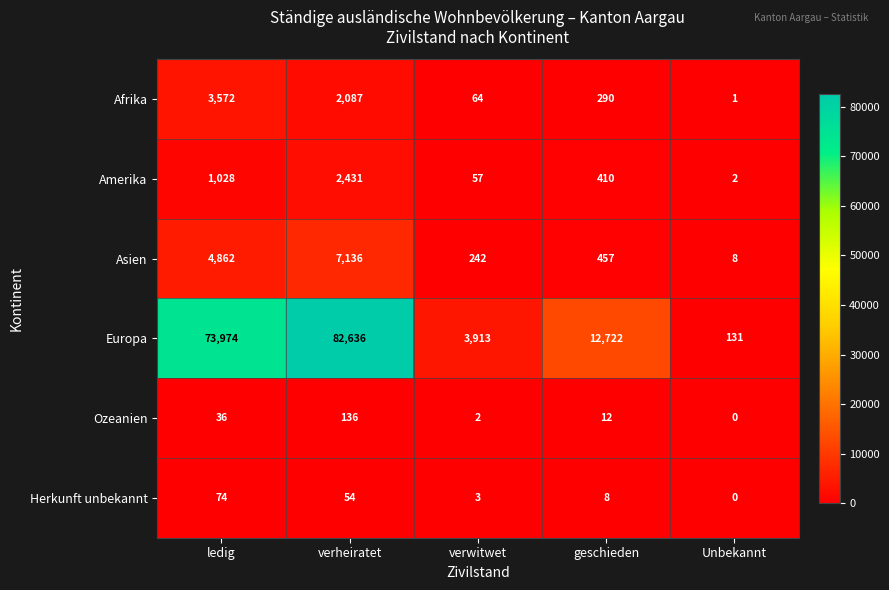

Is the value of Europa at Unbekannt greater than the value of Ozeanien at geschieden?

Yes